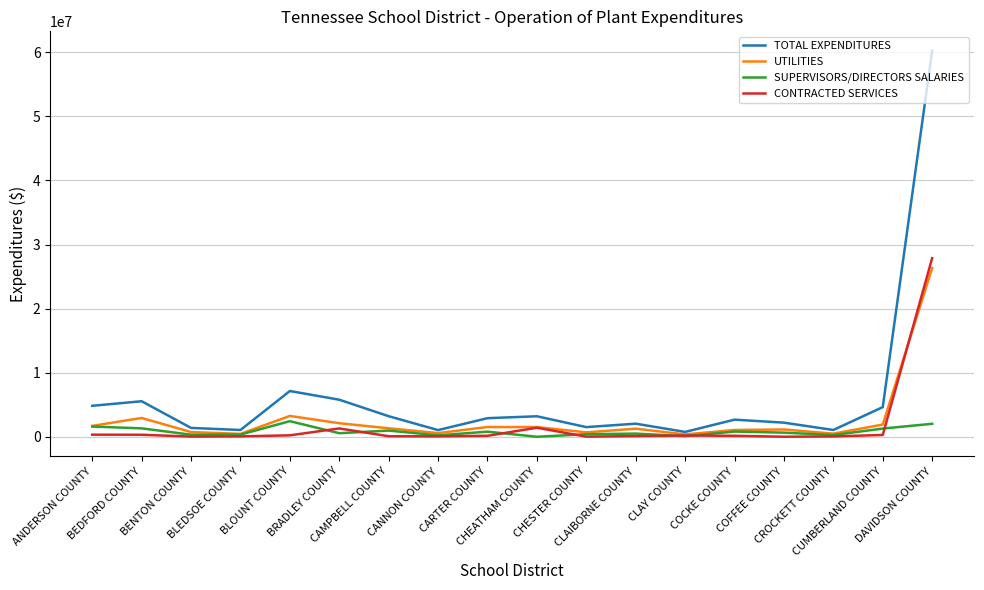

Which series ends up on top after the final intersection of CONTRACTED SERVICES and UTILITIES?

CONTRACTED SERVICES